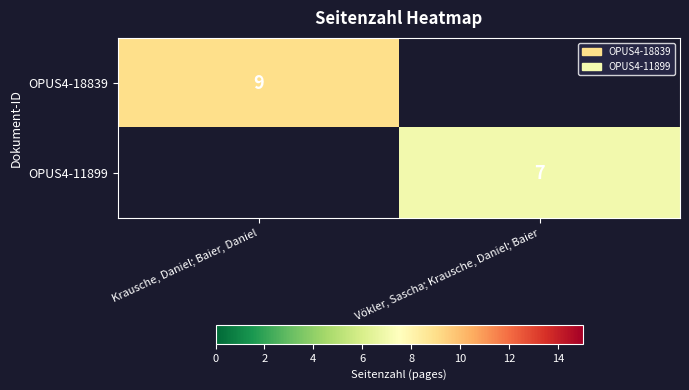

True or false: OPUS4-18839 has a value of 9 at Krausche, Daniel; Baier, Daniel.

True